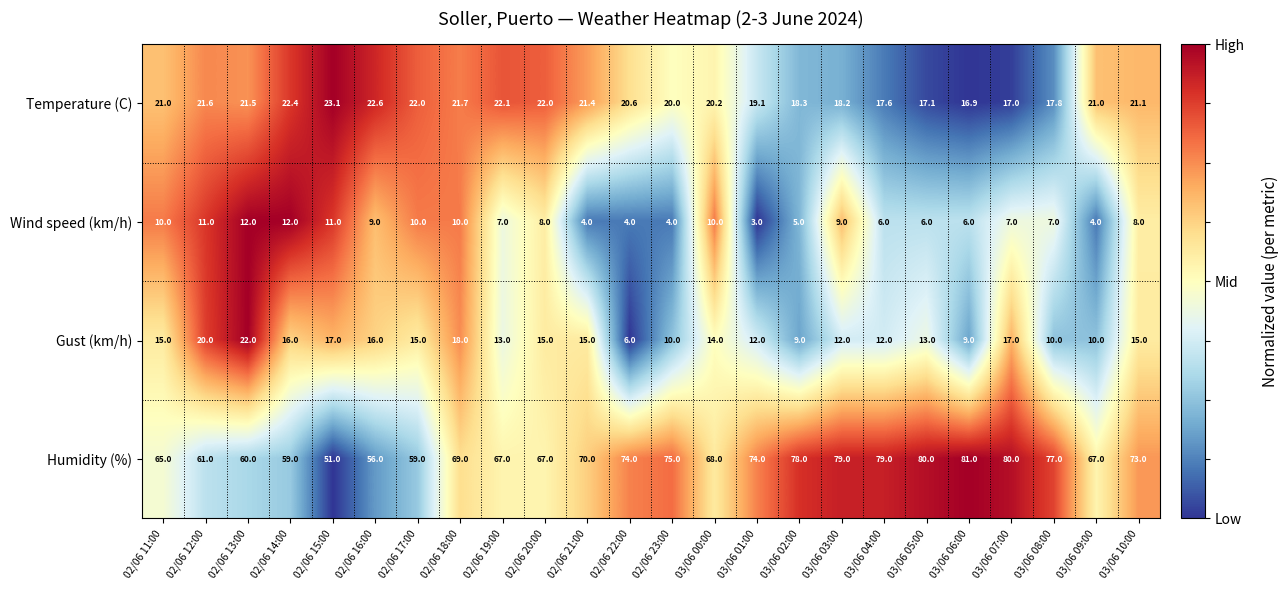

What is the sum of all Humidity (%) values?

1669.0